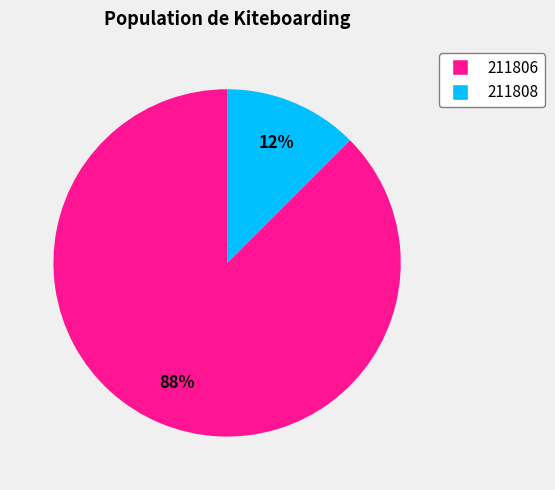

Which has a higher value, 211808 or 211806?

211806